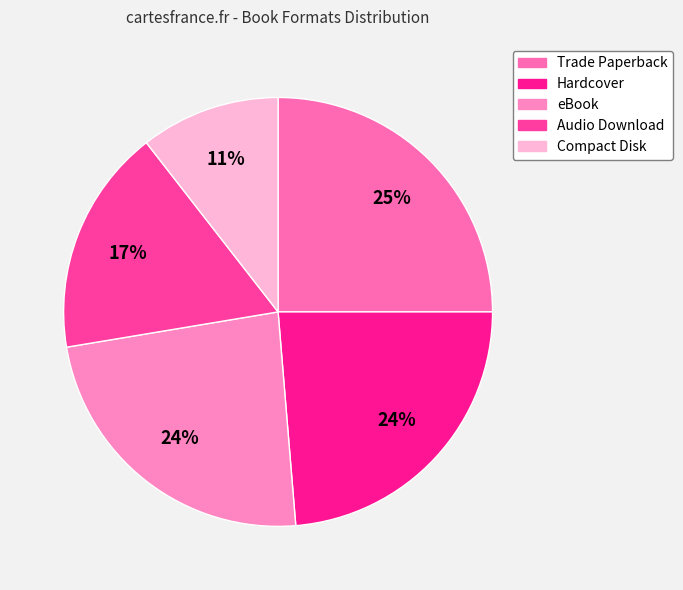

What percentage is the Hardcover slice, to the nearest percent?

24%